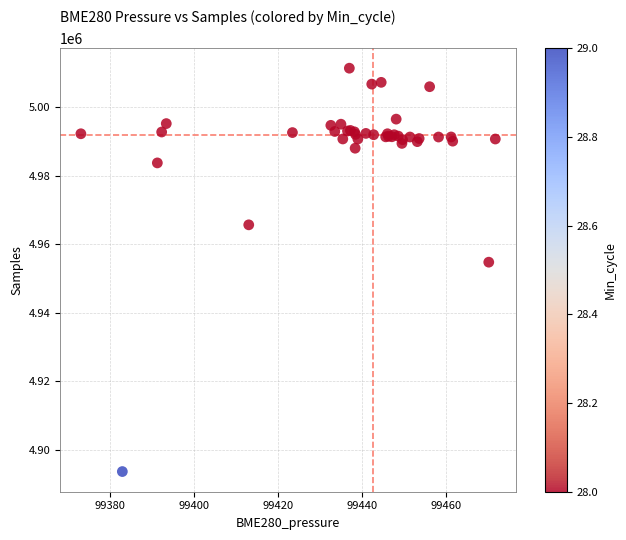

What Y value in the scatter plot is closest to 4952512?

4954753